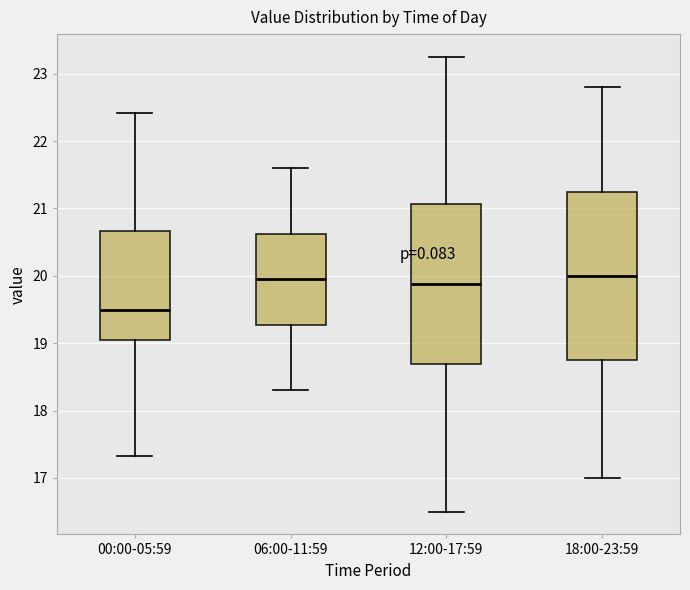

Which box is the tallest, from its lower edge to its upper edge?

18:00-23:59